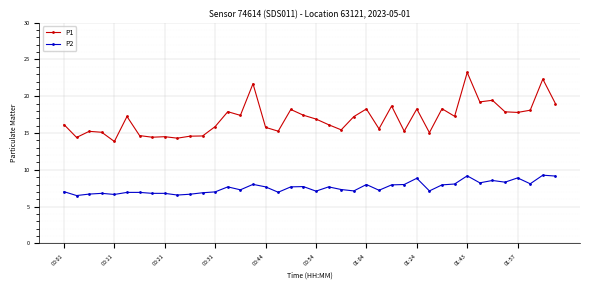

True or false: P1 and P2 intersect in this chart.

False